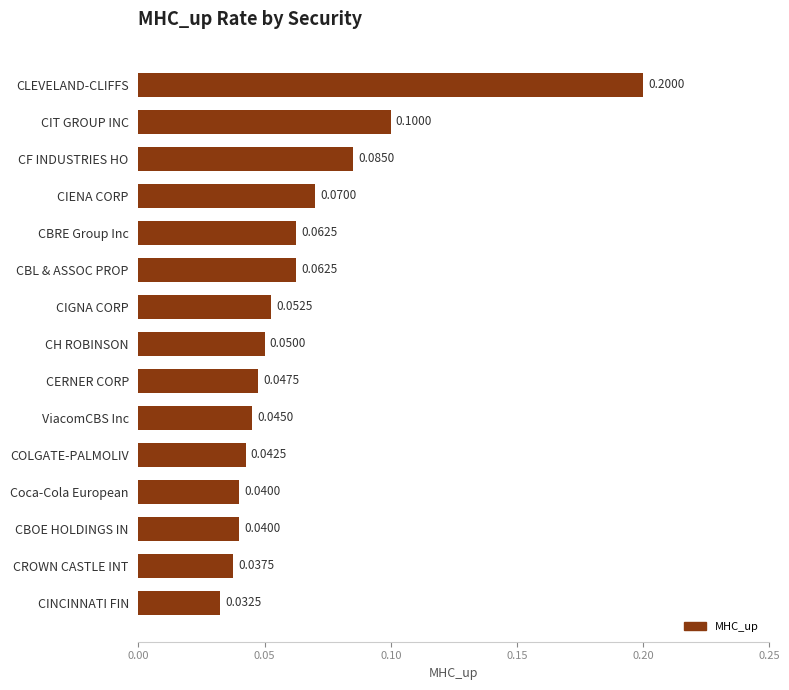

Where is the data nearest to the value 0?

CINCINNATI FIN